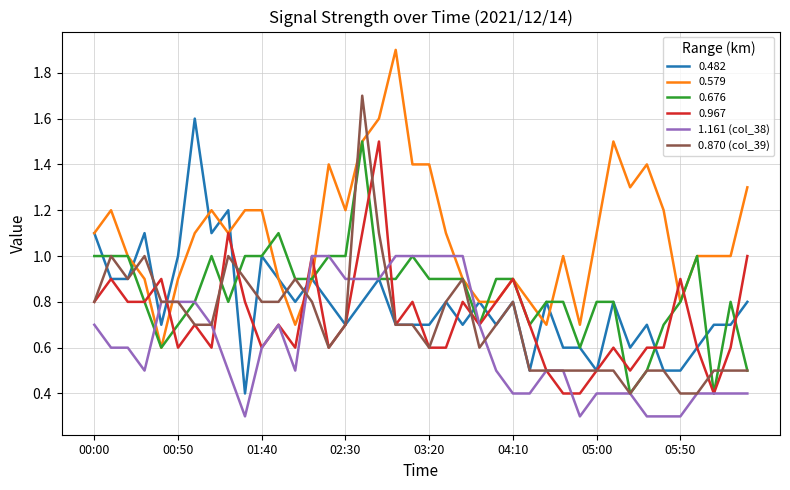

What is the maximum value for 0.482?

1.6